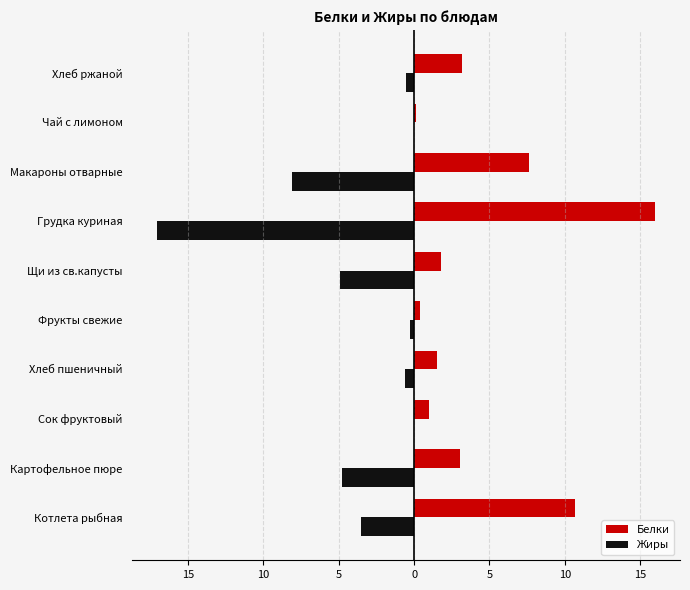

What are all the series names shown in the legend?

Белки, Жиры